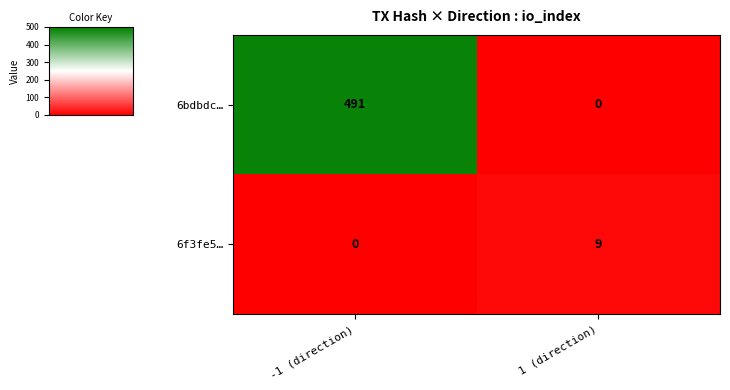

The value of 6f3fe5… at 1 (direction) is 9. True or false?

True